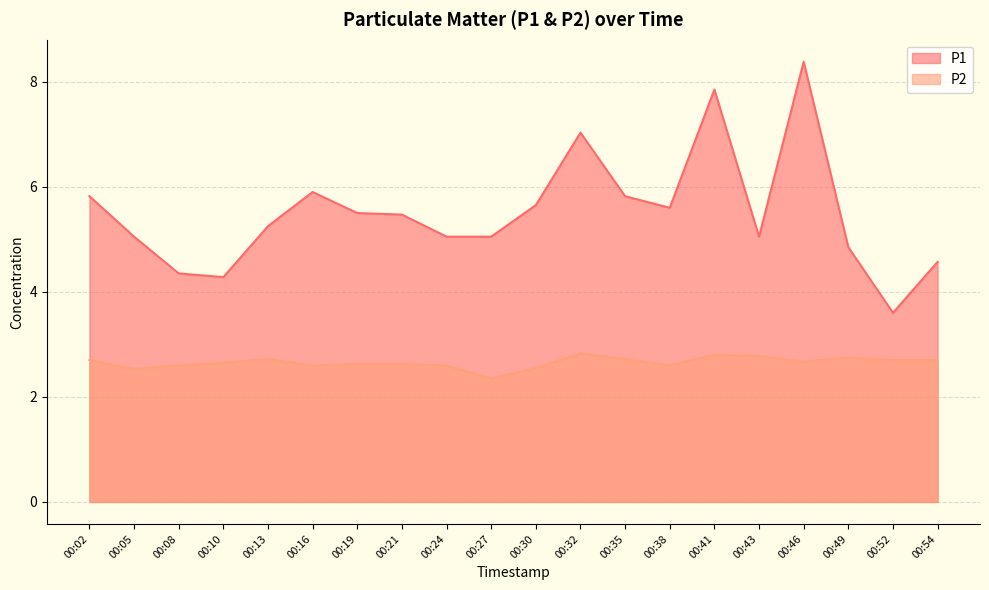

Is it true that P2 equals 1.8 at 00:19?

False